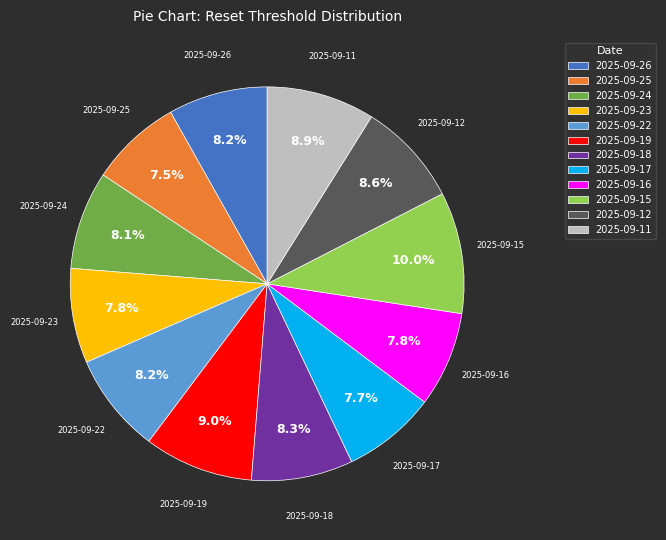

What percentage is NOT represented by 2025-09-17?

92.3%